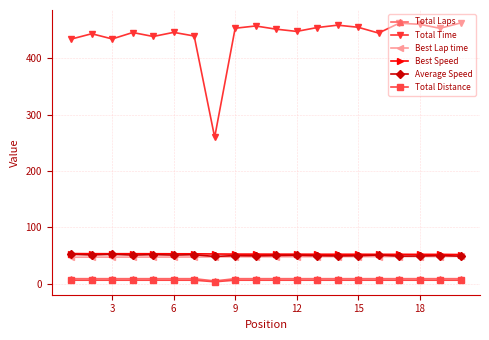

What are all the series names shown in the legend?

Total Laps, Total Time, Best Lap time, Best Speed, Average Speed, Total Distance